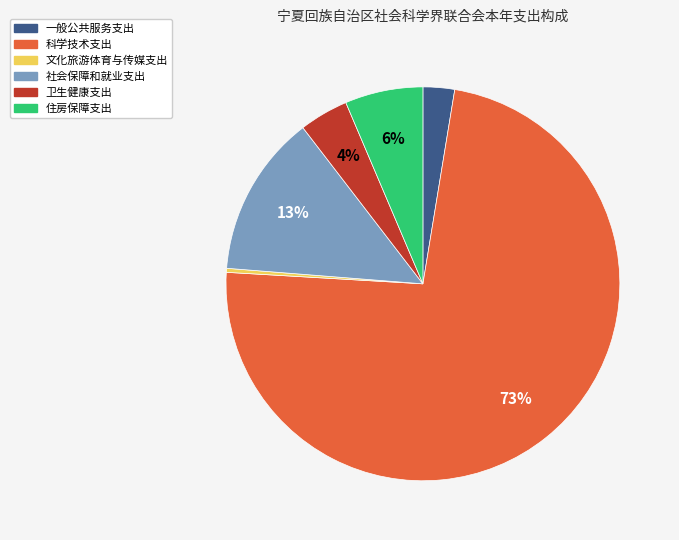

Does any single category account for the majority?

Yes